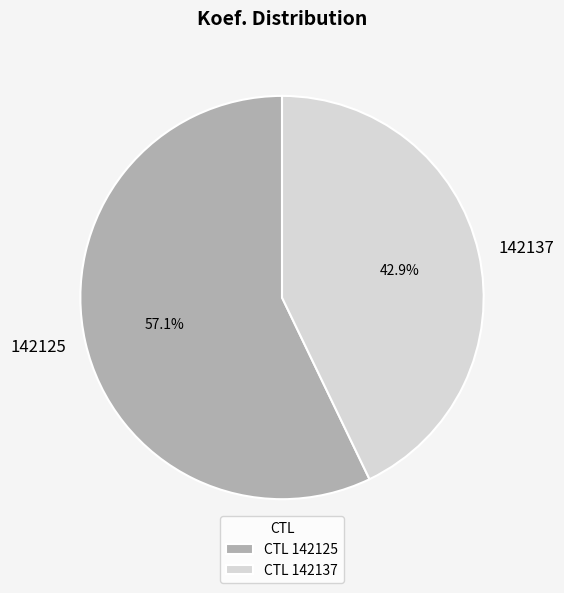

What percentage is the 142137 slice, to the nearest percent?

43%